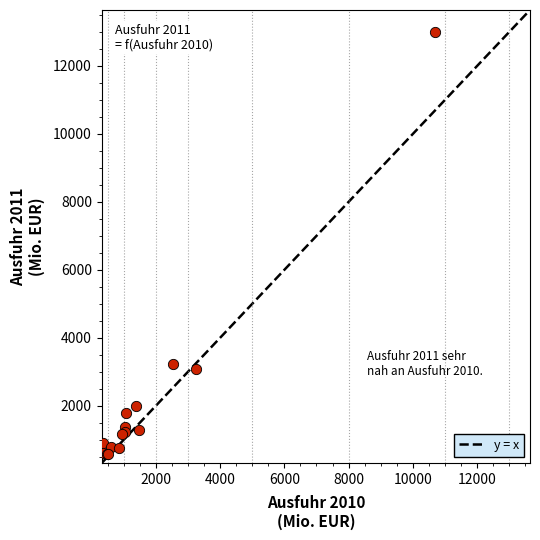

What Y value in the scatter plot is closest to 6793?

3221.3